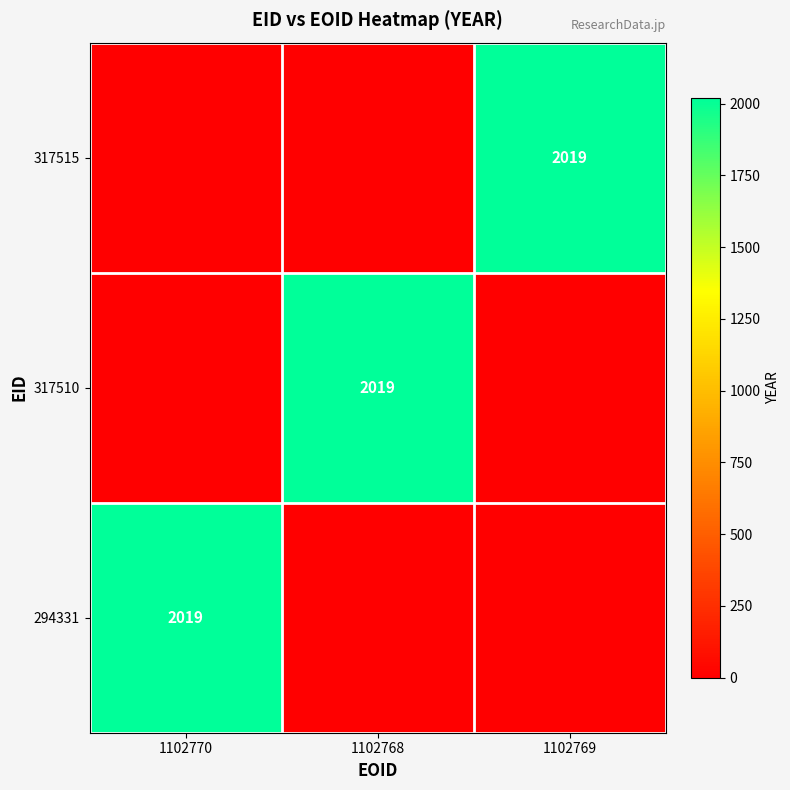

The value of 294331 at 1102770 is 2019. True or false?

True